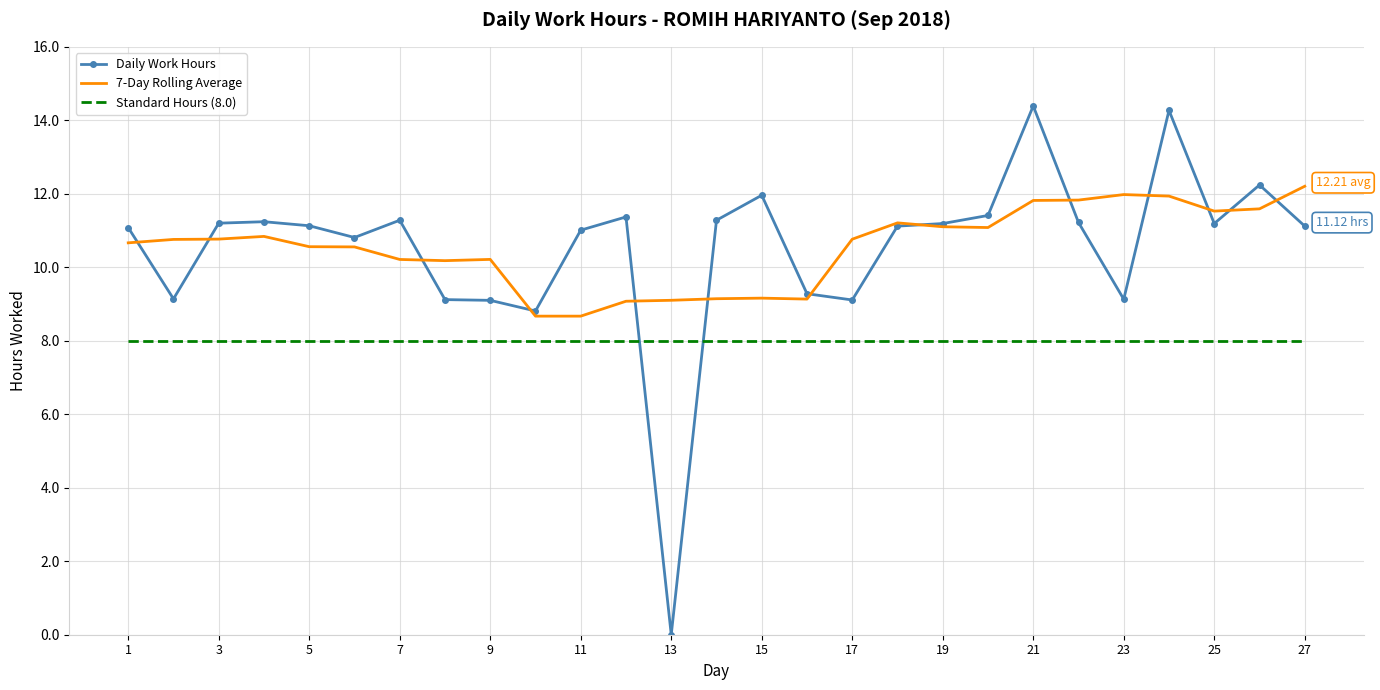

Rank the series by their maximum value, from highest to lowest.

Daily Work Hours, 7-Day Rolling Average, Standard Hours (8.0)